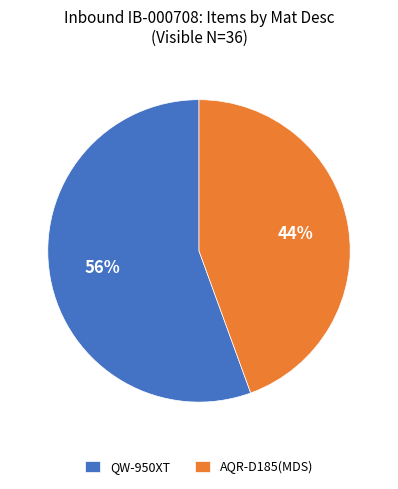

Rank the categories by value from highest to lowest.

QW-950XT, AQR-D185(MDS)